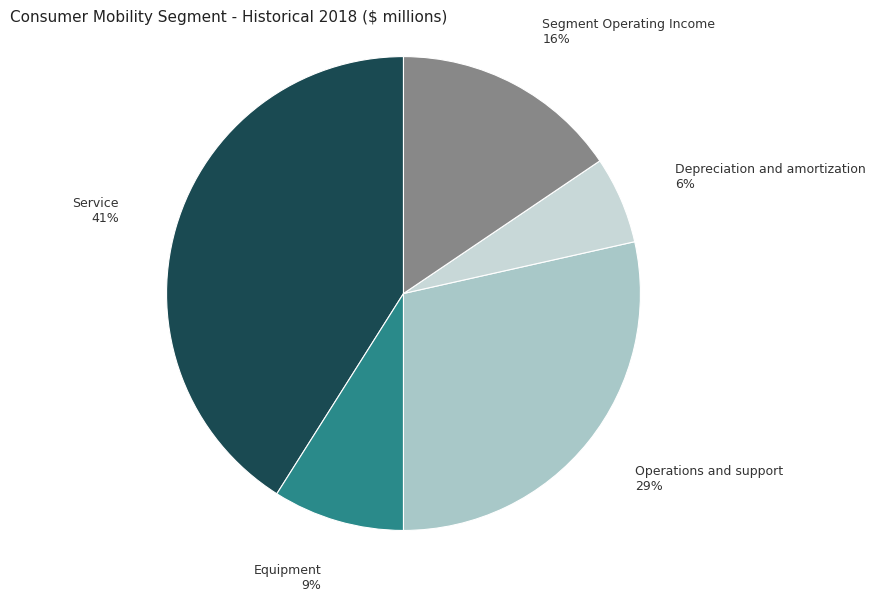

Rank the categories by value from lowest to highest.

Depreciation and amortization, Equipment, Segment Operating Income, Operations and support, Service